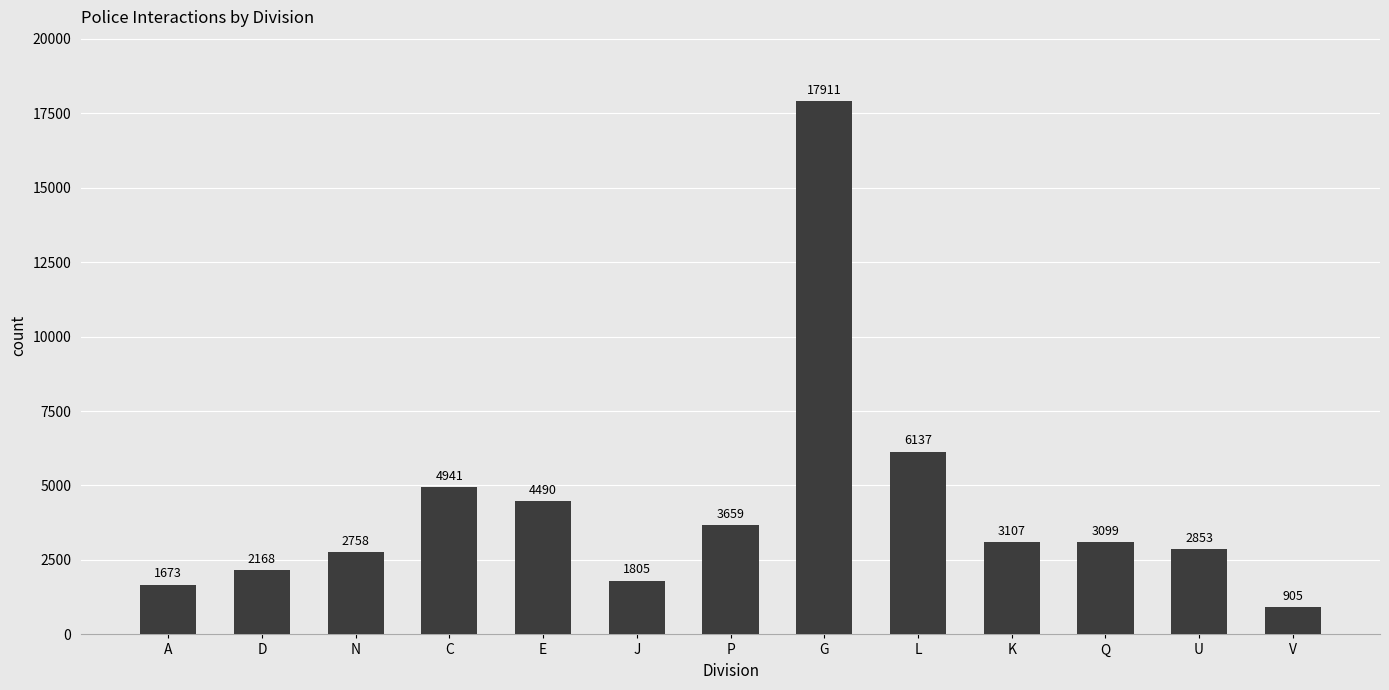

Reading left to right, transcribe all the data shown in this chart.

1673	2168	2758	4941	4490	1805	3659	17911	6137	3107	3099	2853	905